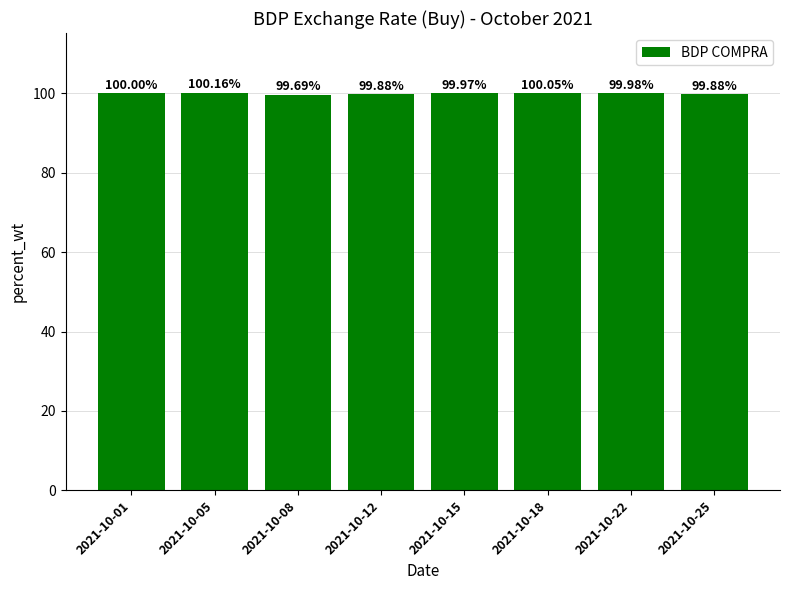

What value does the data have at 2021-10-05?

100.2